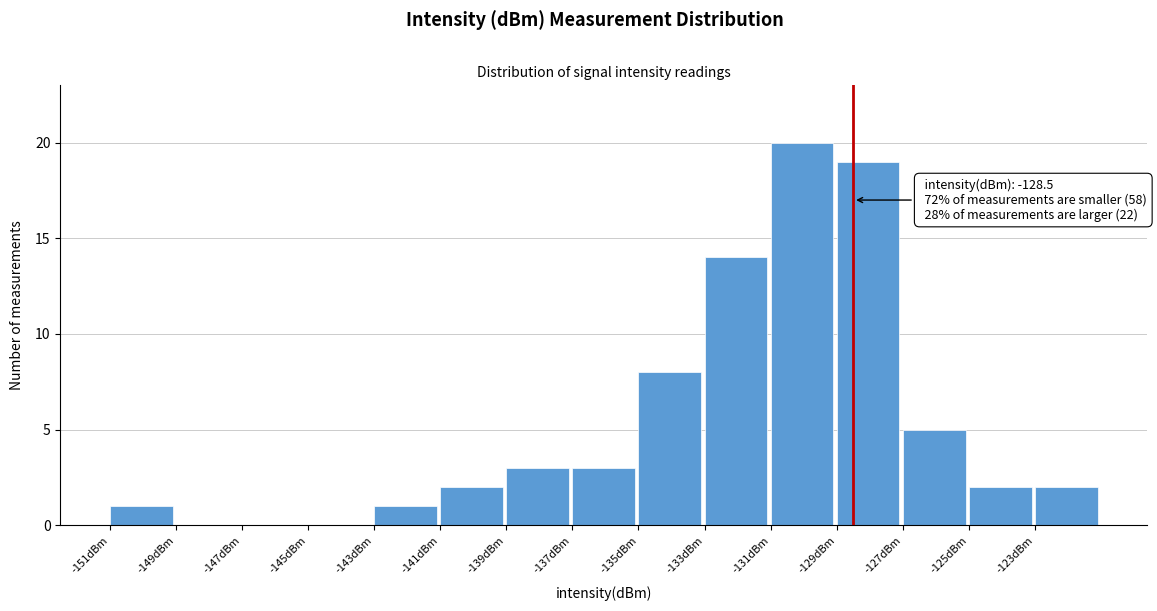

Which range on the x-axis has the tallest bar?

-131 to -129